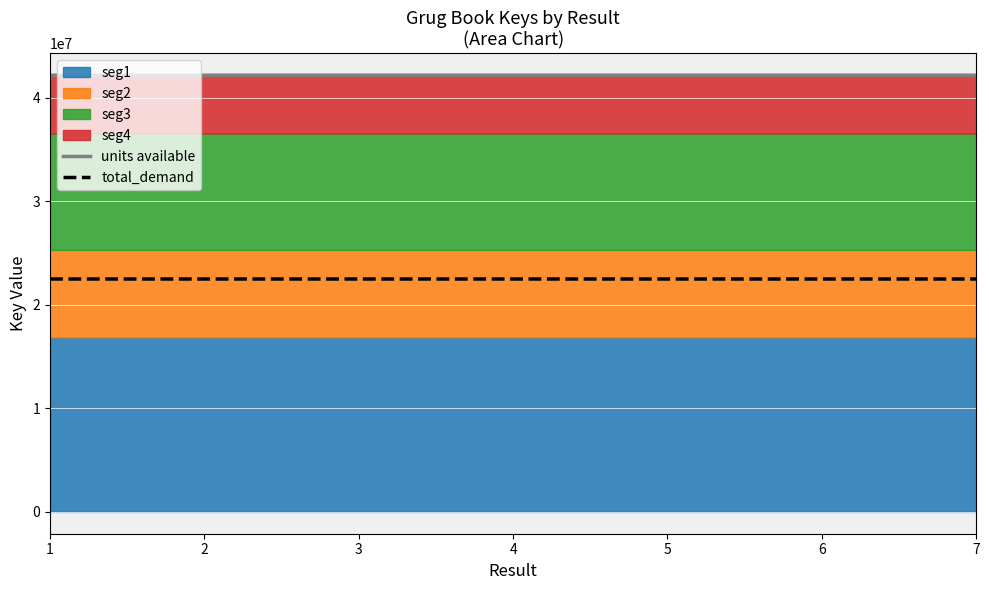

The total_demand series shows 32886779 at 5. True or false?

False